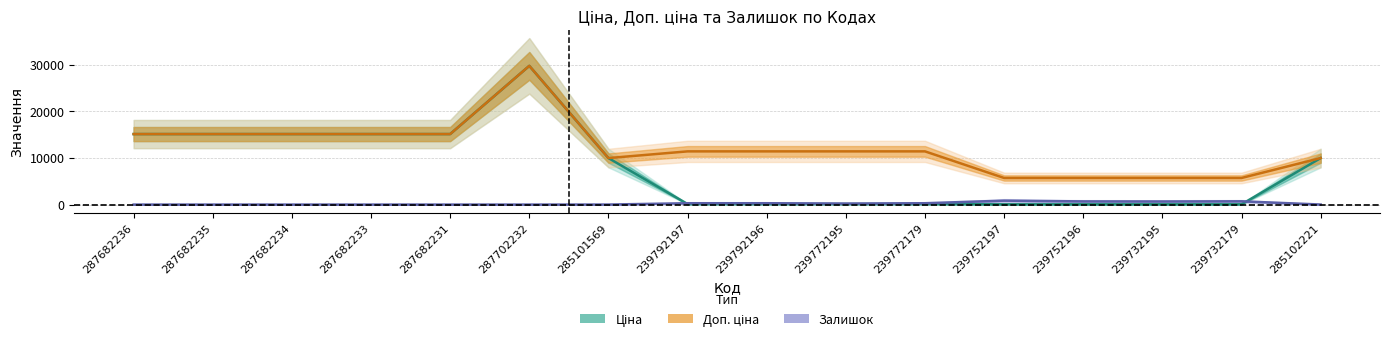

At how many categories does at least one series exceed 14390?

6